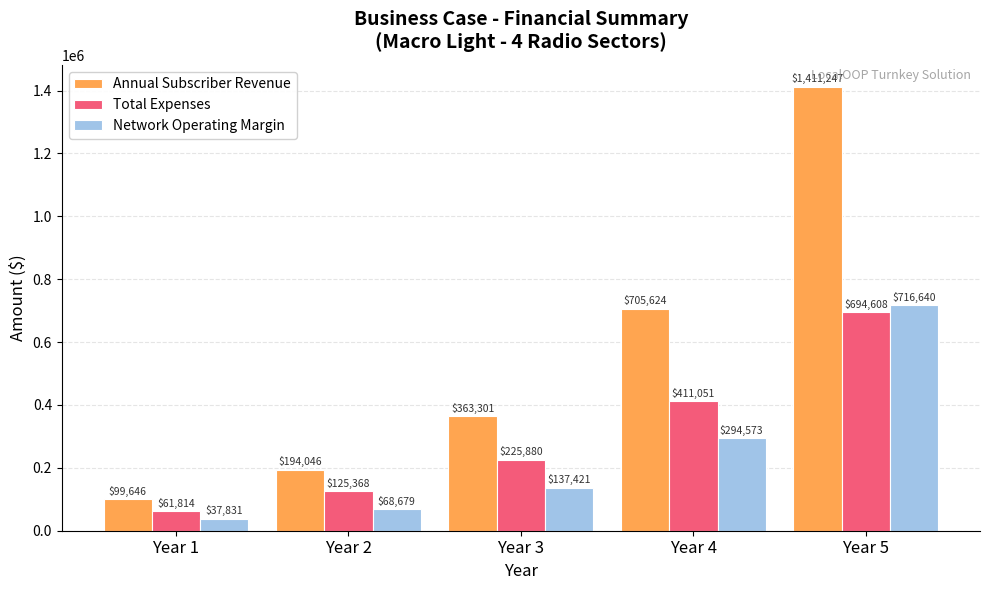

Which series has the widest spread of values?

Annual Subscriber Revenue